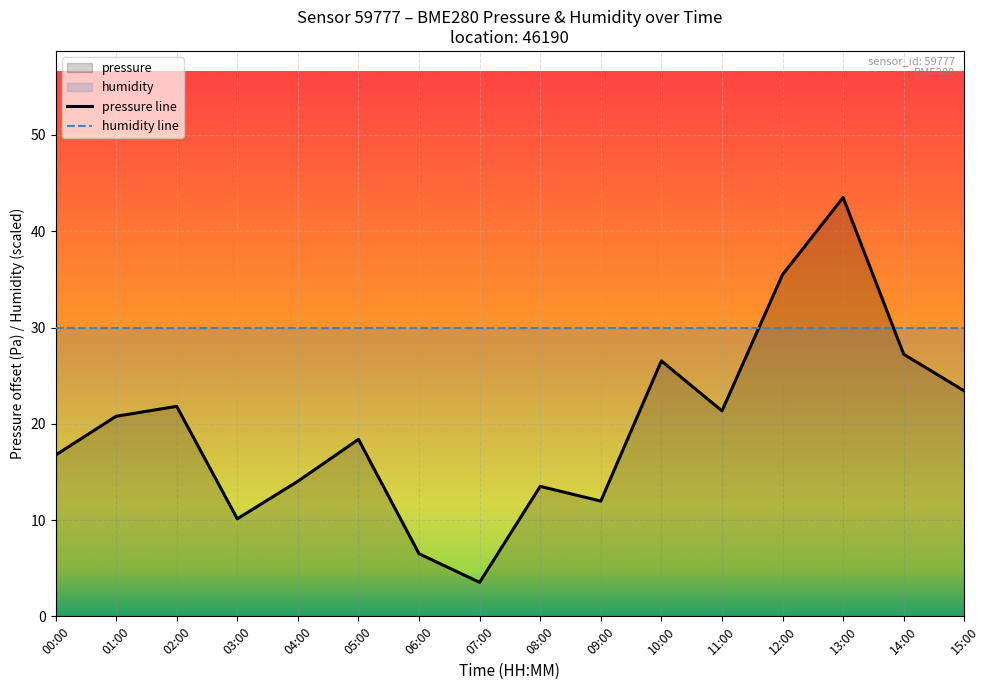

Where is the first local maximum?

02:00